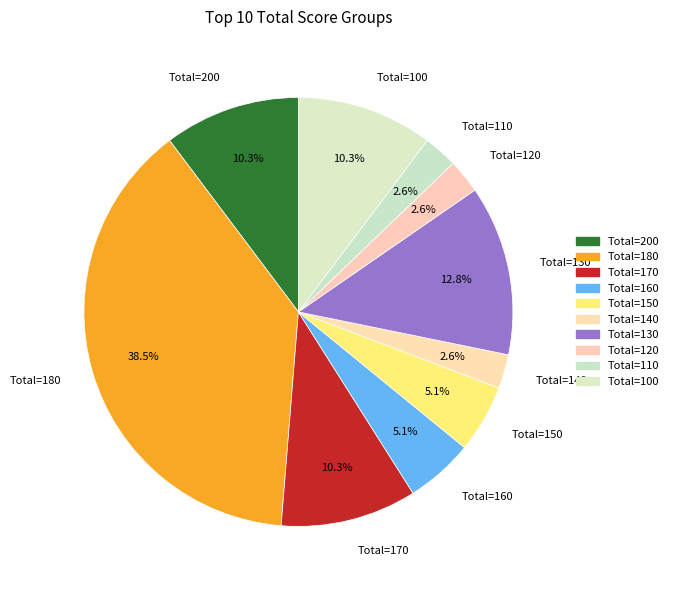

How many segments does this pie chart have?

10